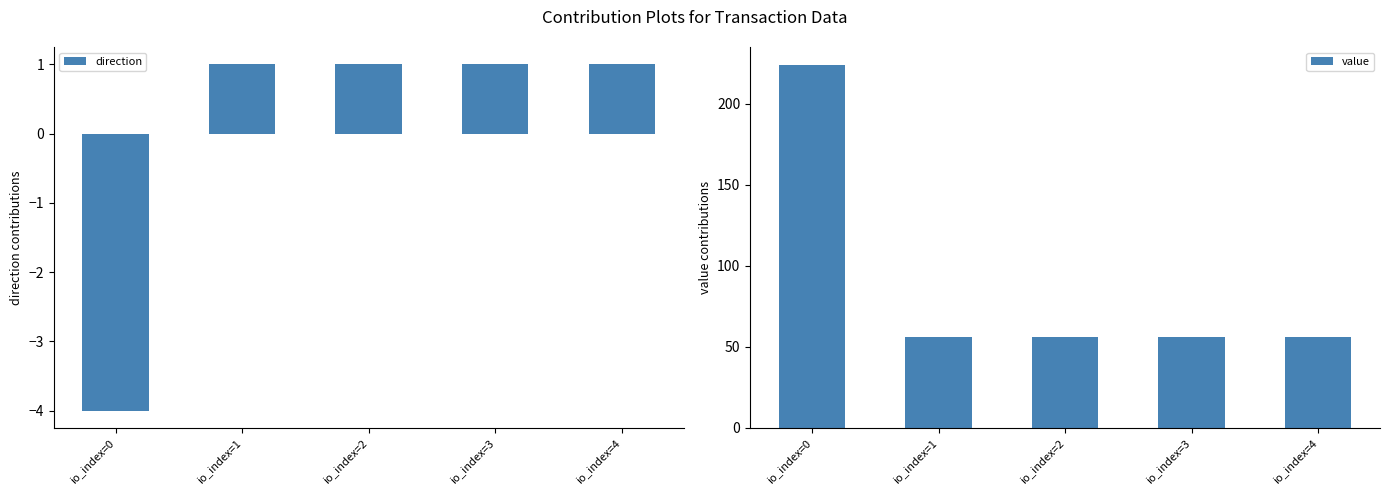

Is it true that value equals 56.0 at io_index=3?

True